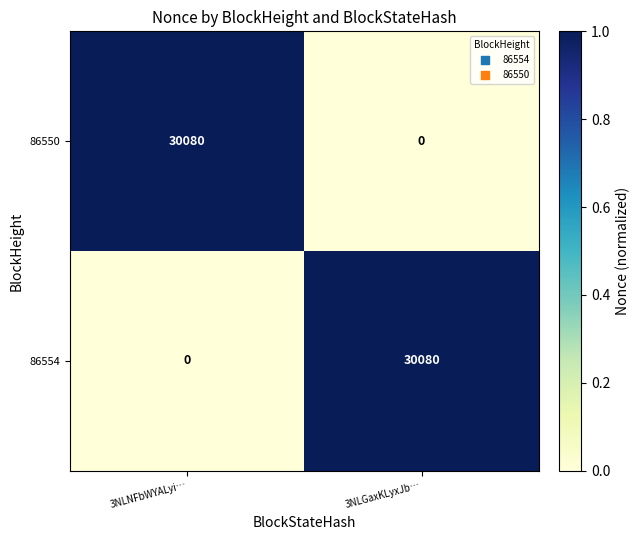

What is the maximum value shown in the chart?

30080